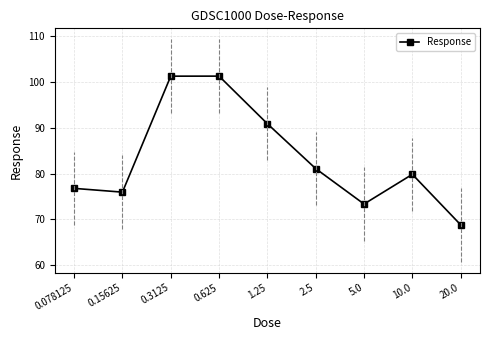

What is the ratio of the value at 0.15625 to the value at 10.0?

1.0